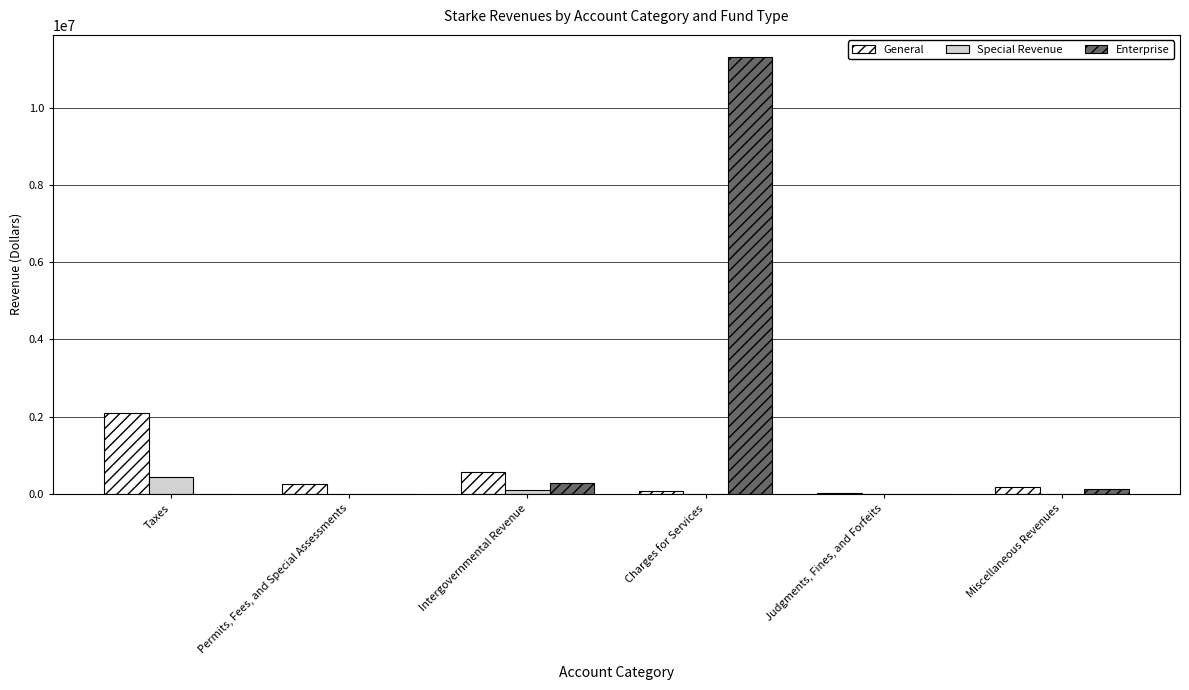

Count the number of categories in the chart.

6